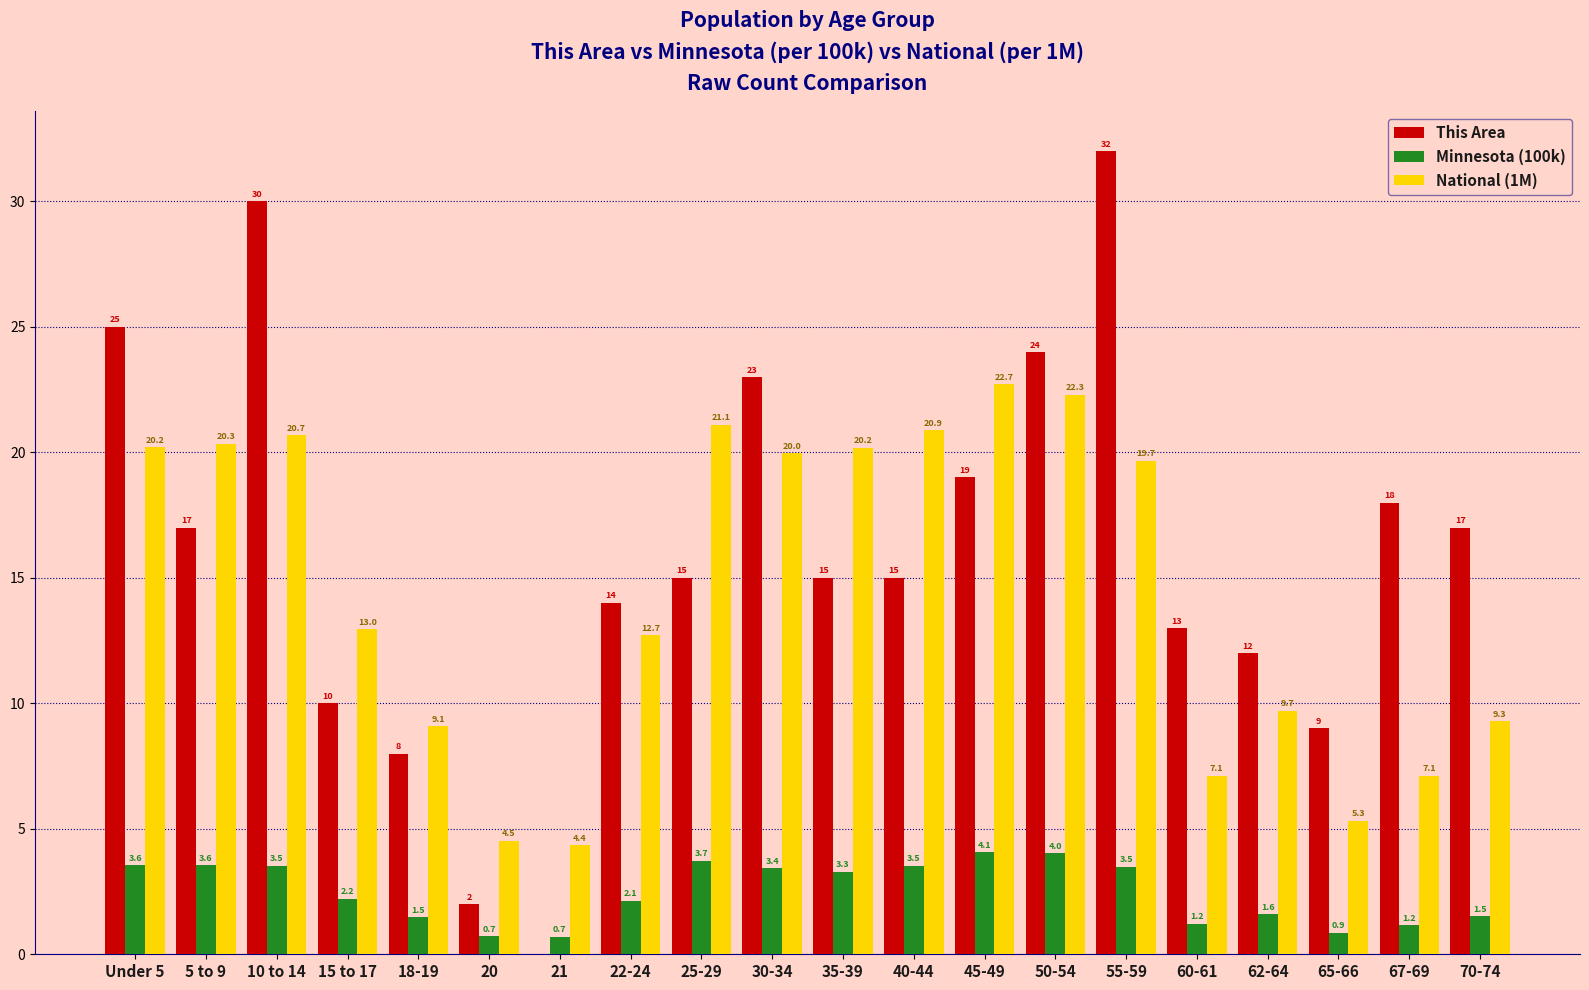

Does the chart contain stacked bars?

No